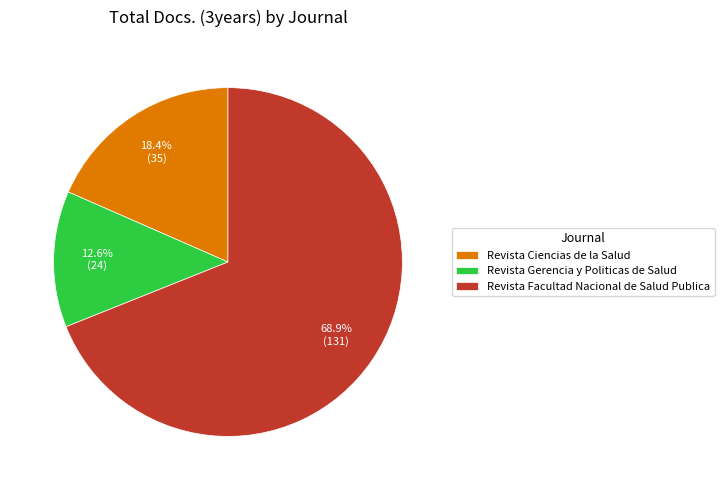

To the nearest percent, what portion does Revista Ciencias de la Salud represent?

18%